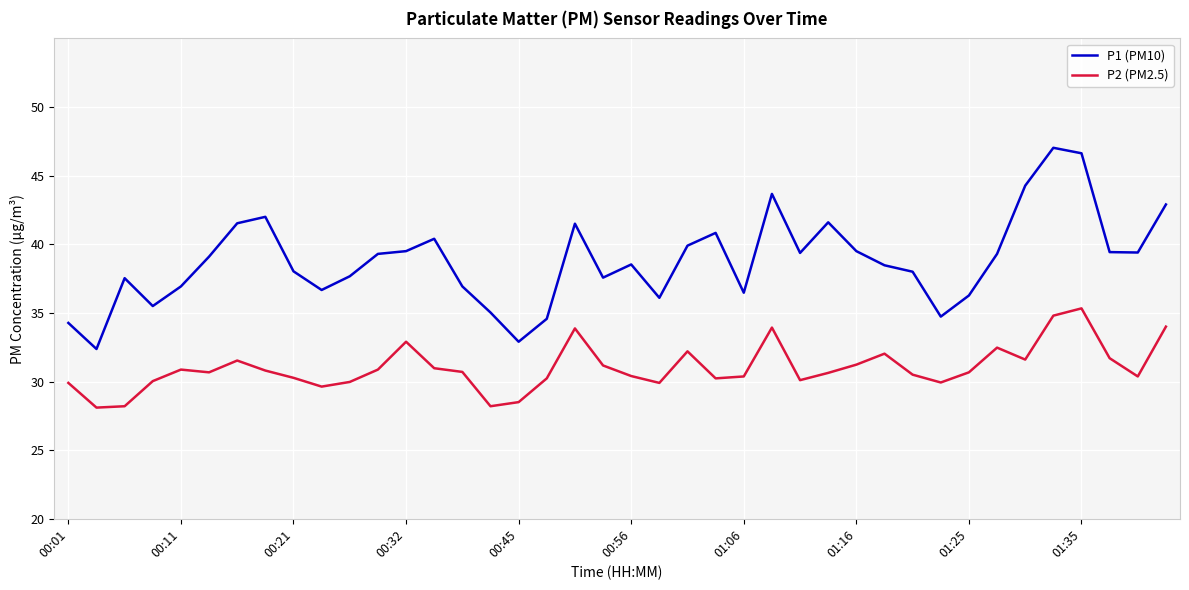

Which series has the largest total across all categories?

P1 (PM10)